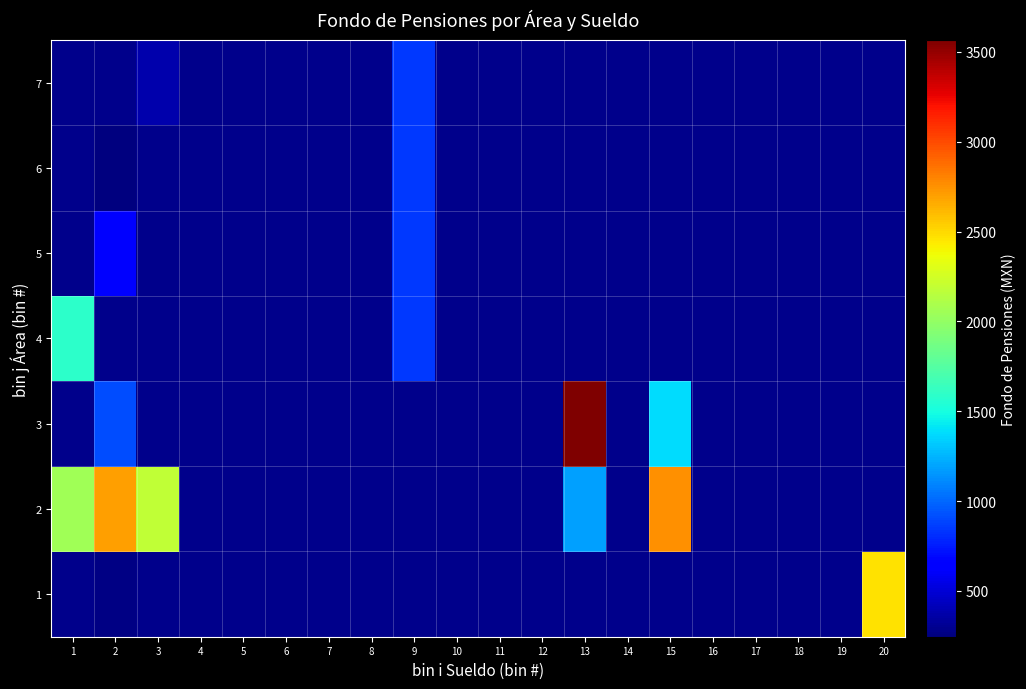

Which has a higher value, 17 or 2?

2